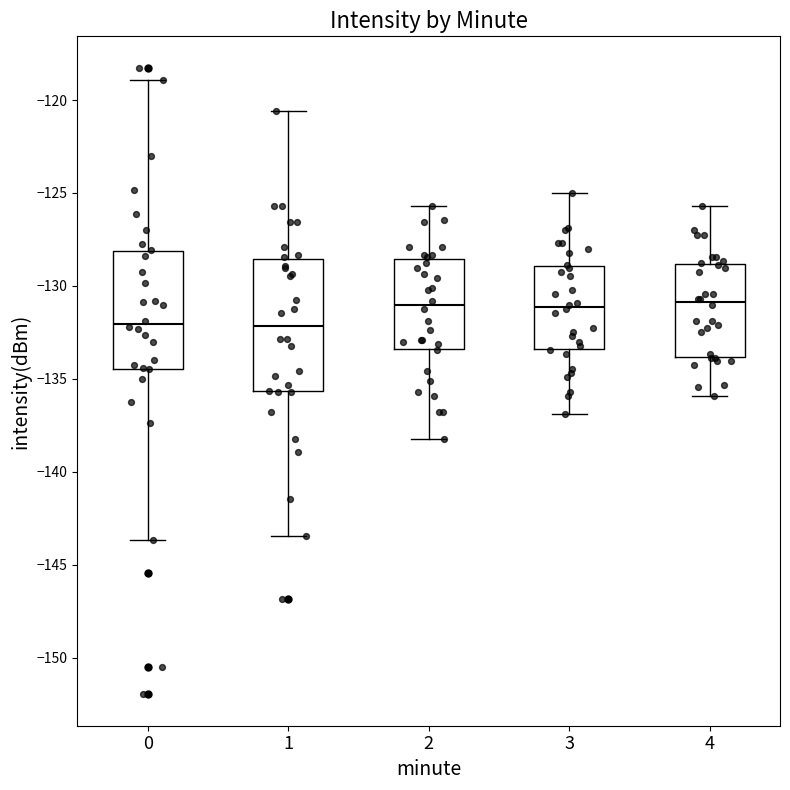

Reading left to right, transcribe this box plot: for each box, give where its median line is, the range the box spans, and where its two whiskers end, as read against the y-axis. The values are not printed on the chart, so give them approximately, as read against the axis.

0: median -132.0, box -134.5 to -128.0, whiskers -143.5 to -119.0
1: median -132.0, box -135.5 to -128.5, whiskers -143.5 to -120.5
2: median -131.0, box -133.5 to -128.5, whiskers -138.0 to -125.5
3: median -131.0, box -133.5 to -129.0, whiskers -137.0 to -125.0
4: median -131.0, box -134.0 to -129.0, whiskers -136.0 to -125.5